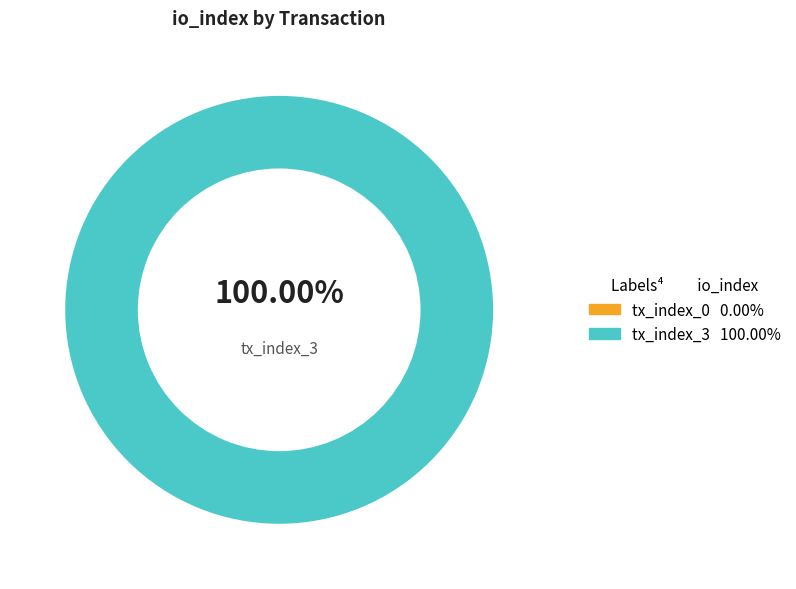

To the nearest percent, what percentage of the pie is tx_index_3?

100%